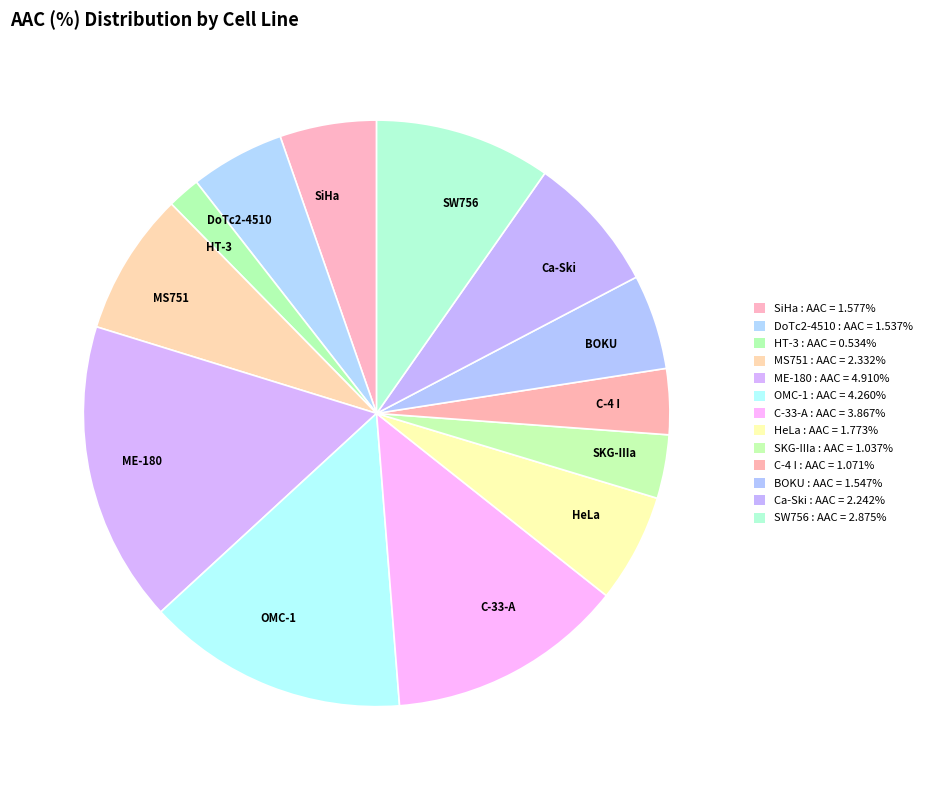

Is there any slice that represents more than half of the pie?

No